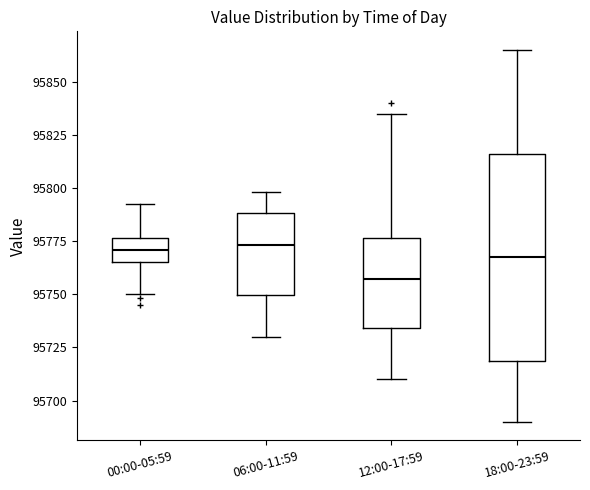

Reading left to right, read every box against the y-axis: the position of its median line, the range the box covers, and the ends of its whiskers. The values are not printed on the chart, so give them approximately, as read against the axis.

00:00-05:59: median 95770, box 95765 to 95775, whiskers 95750 to 95790
06:00-11:59: median 95775, box 95750 to 95790, whiskers 95730 to 95800
12:00-17:59: median 95755, box 95735 to 95775, whiskers 95710 to 95835
18:00-23:59: median 95770, box 95720 to 95815, whiskers 95690 to 95865